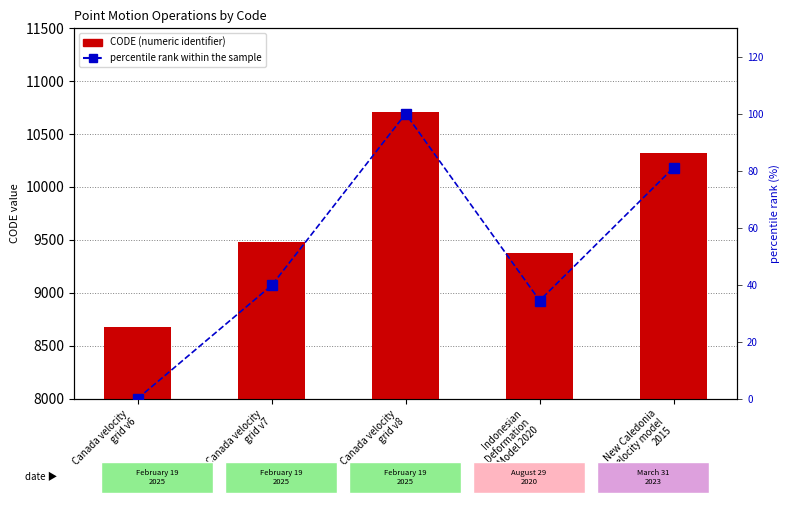

Count the number of data series in this chart.

2